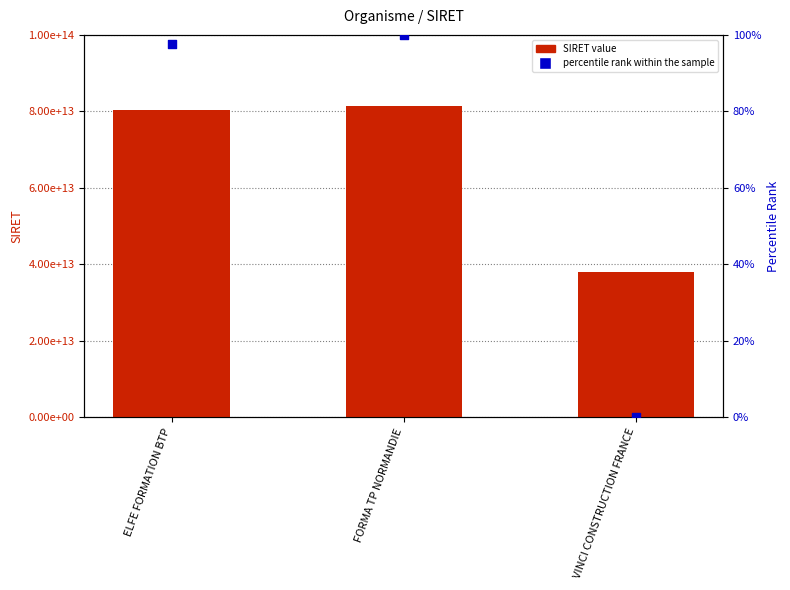

Which series has the widest spread of Y values?

SIRET